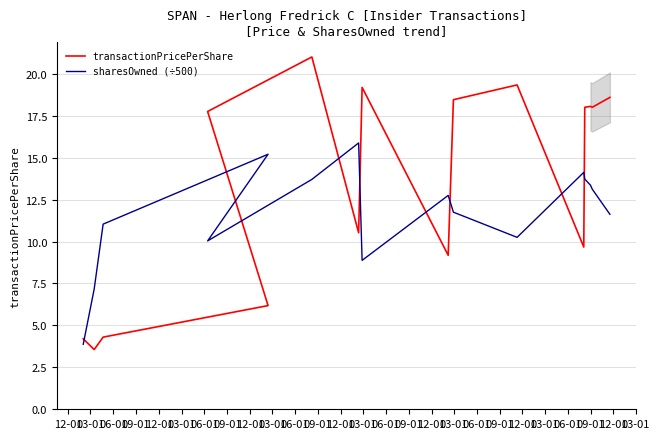

Is it true that transactionPricePerShare equals 6.6 at 06-01?

False